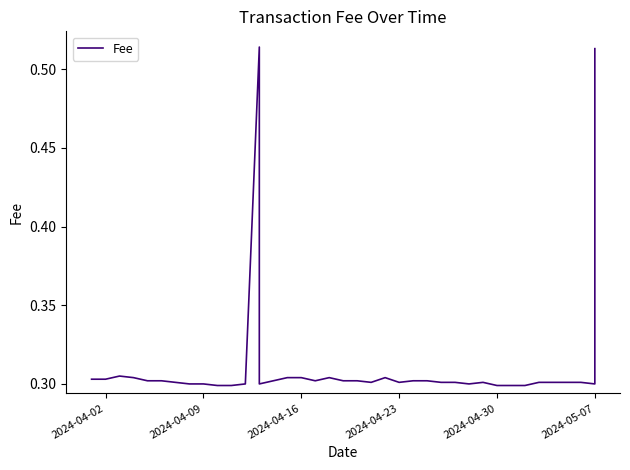

Reading left to right, extract all data points from this chart.

0.3	0.3	0.3	0.3	0.3	0.3	0.3	0.3	0.3	0.3	0.3	0.3	0.5	0.3	0.3	0.3	0.3	0.3	0.3	0.3	0.3	0.3	0.3	0.3	0.3	0.3	0.3	0.3	0.3	0.3	0.3	0.3	0.3	0.3	0.3	0.3	0.3	0.3	0.5